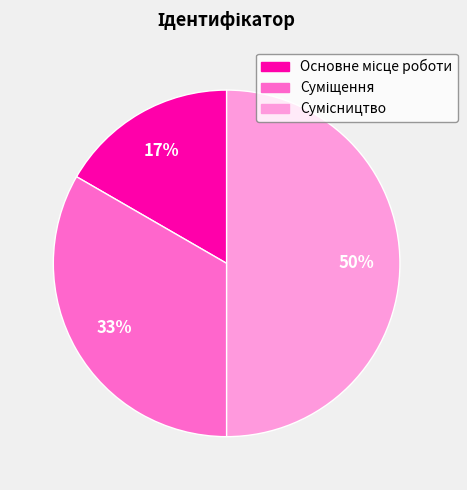

To the nearest percent, what is the difference between the largest and smallest slice percentages?

33%